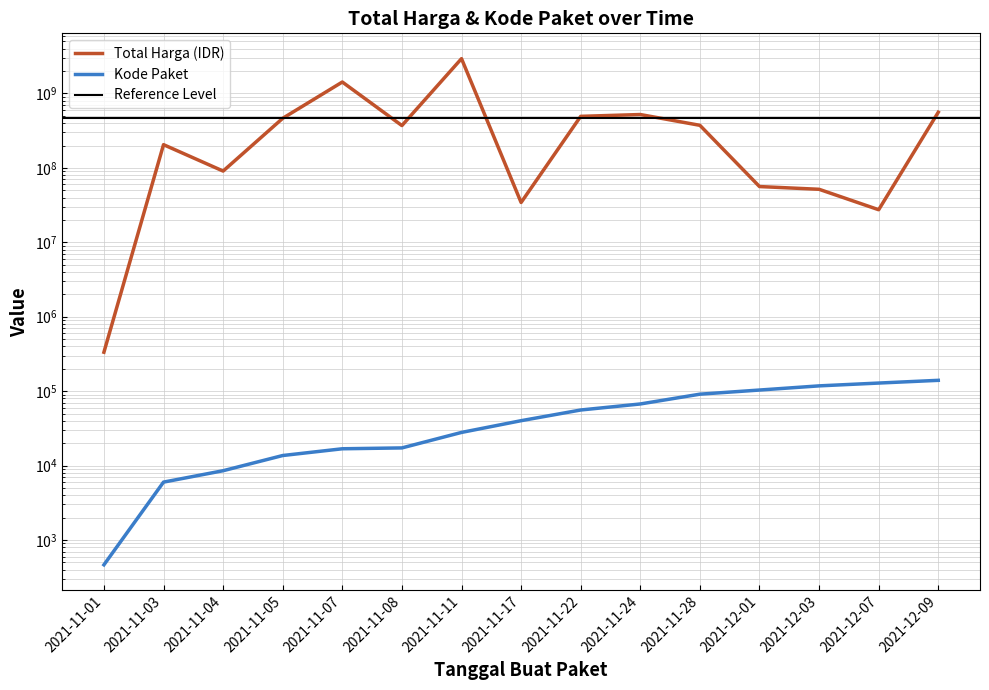

What is the lowest value of the Total Harga (IDR) series?

333600